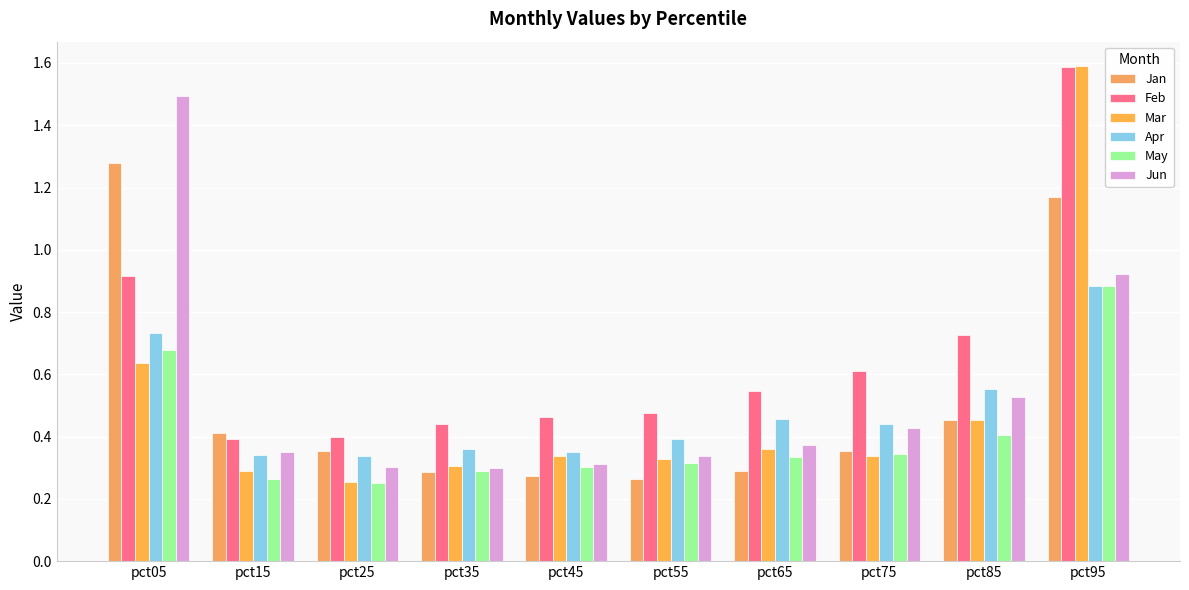

At which label is Jun closest to 0?

pct35